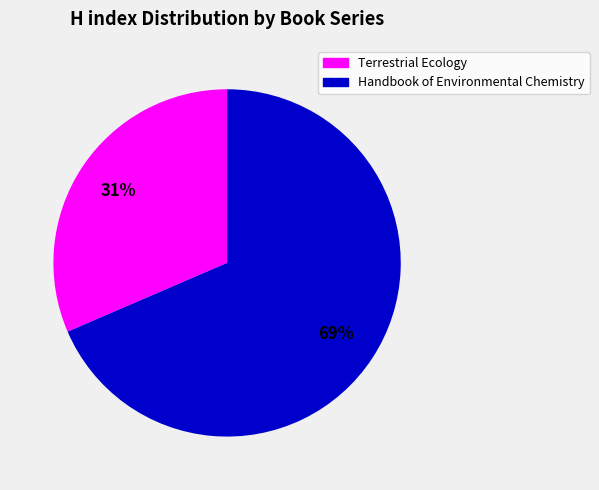

To the nearest percent, what is the average slice percentage?

50%